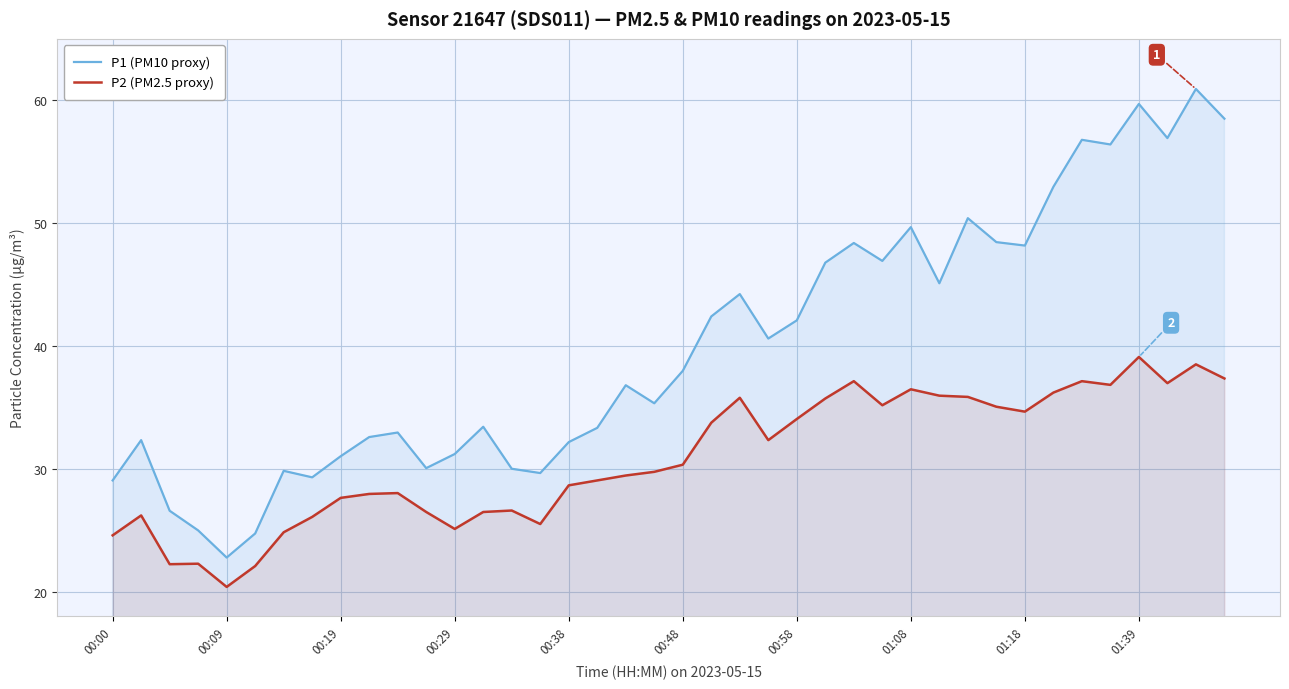

True or false: P1 (PM10 proxy) and P2 (PM2.5 proxy) intersect in this chart.

False